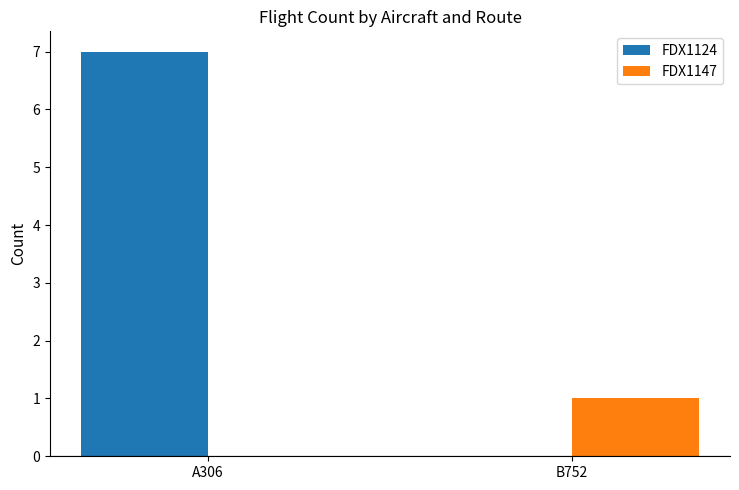

Which label corresponds to the largest value in the chart?

A306